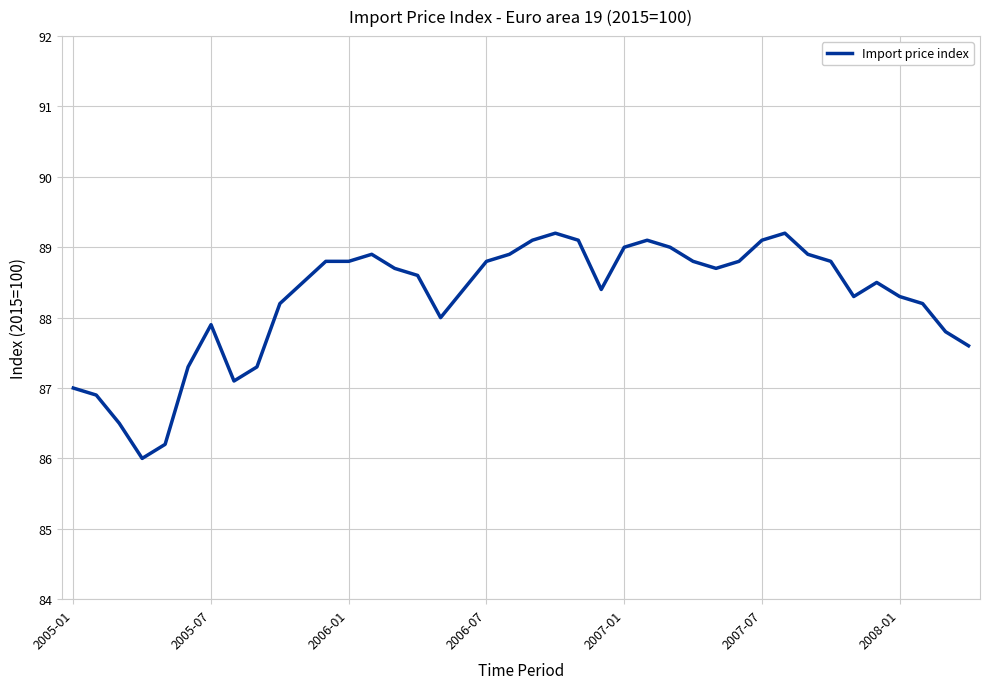

What is the difference between the maximum and minimum values?

3.2